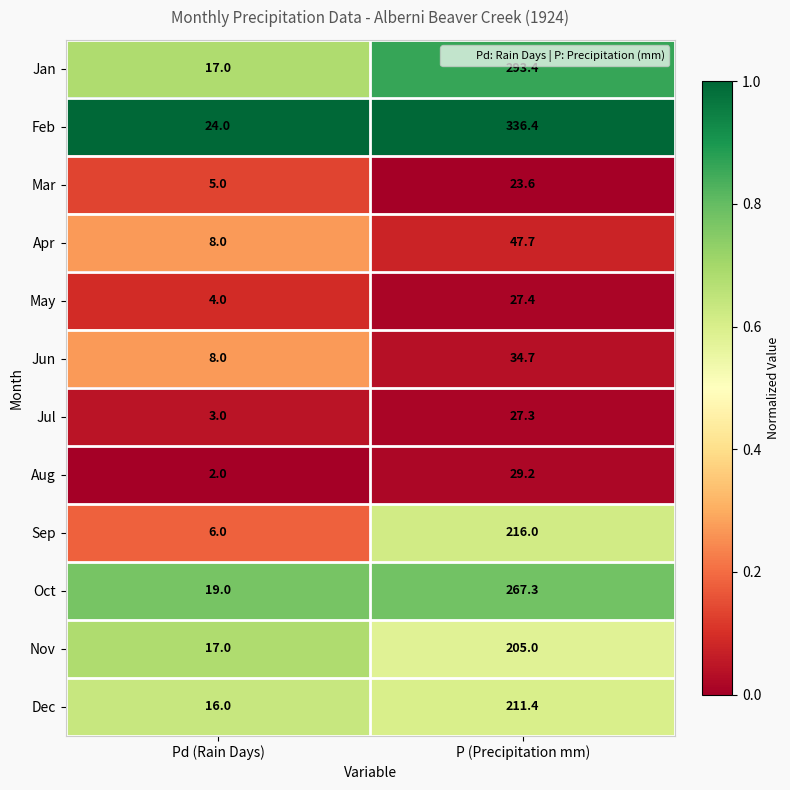

Which series has the largest range (max minus min)?

Feb